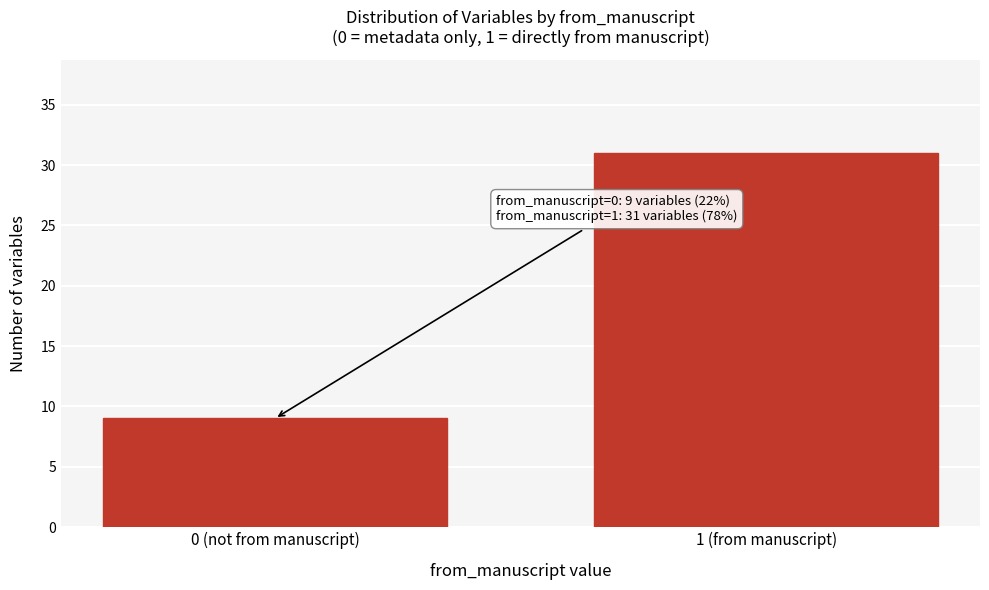

Reading left to right, transcribe all the data shown in this chart.

0 (not from manuscript)=9	1 (from manuscript)=31